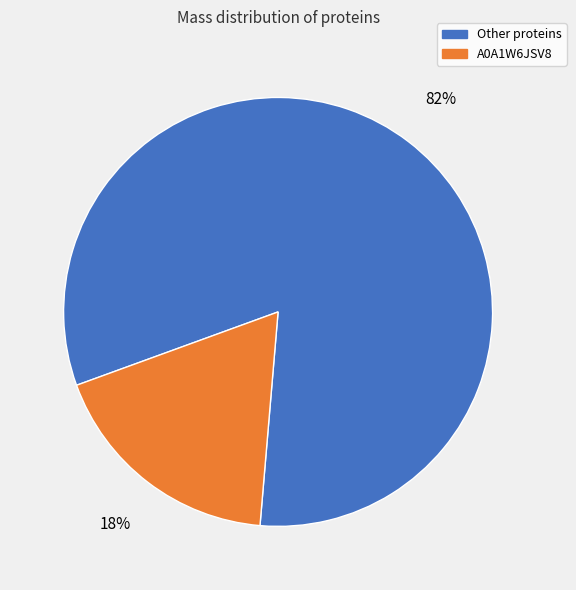

What percentage is the A0A1W6JSV8 slice, to the nearest percent?

18%